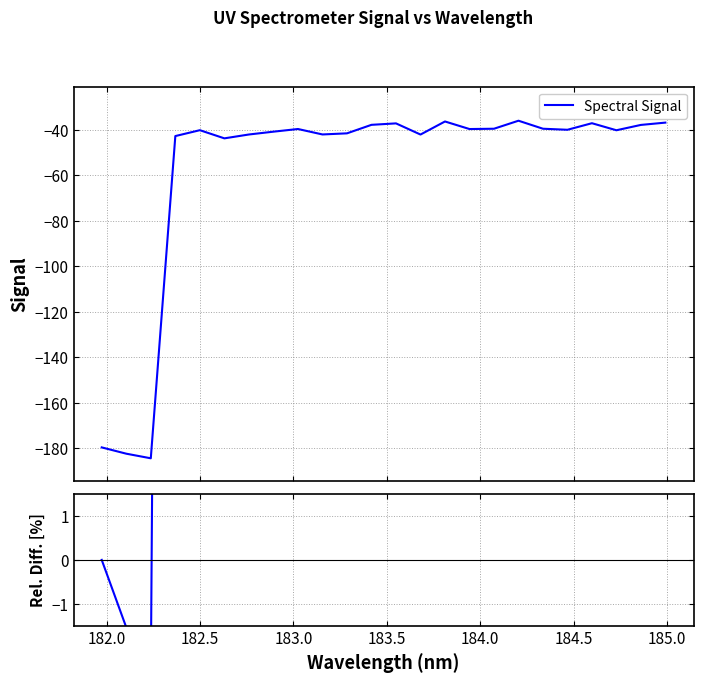

How many values in the Spectral Signal series are below -39?

17